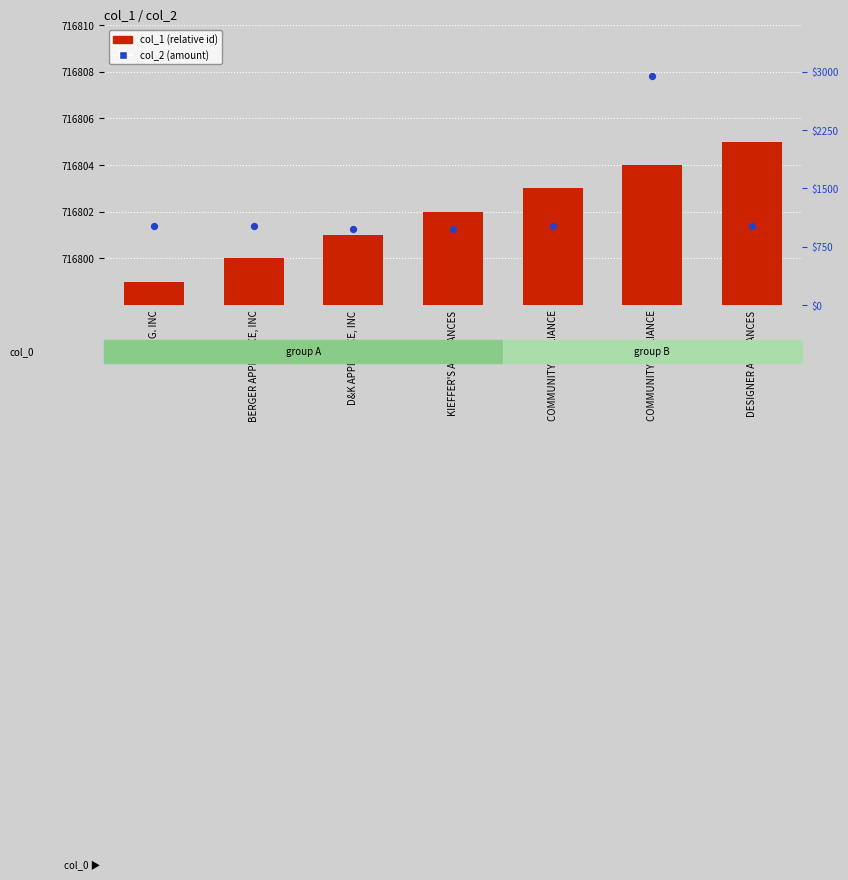

Which series contains the lowest Y value?

col_1 (relative)